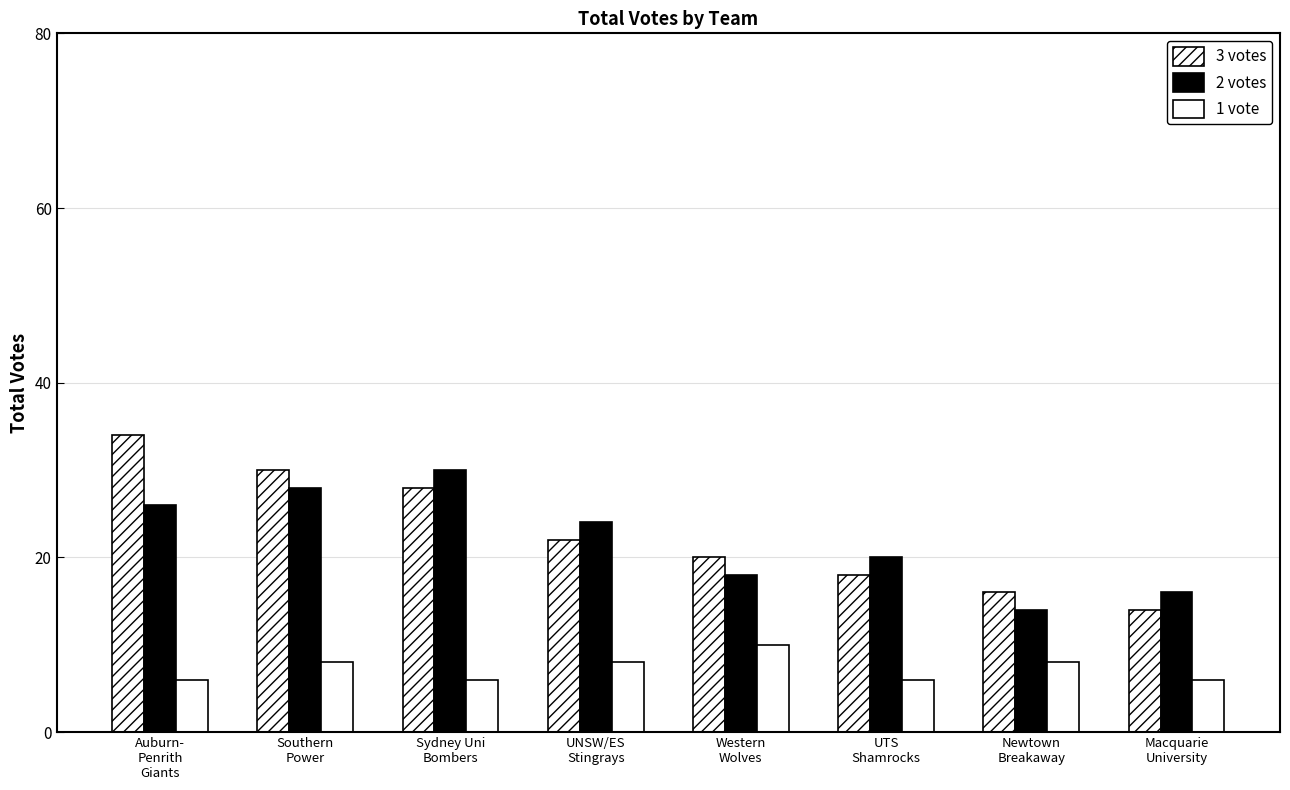

Reading left to right, transcribe all the data shown in this chart.

3 votes: 34	30	28	22	20	18	16	14
2 votes: 26	28	30	24	18	20	14	16
1 vote: 6	8	6	8	10	6	8	6